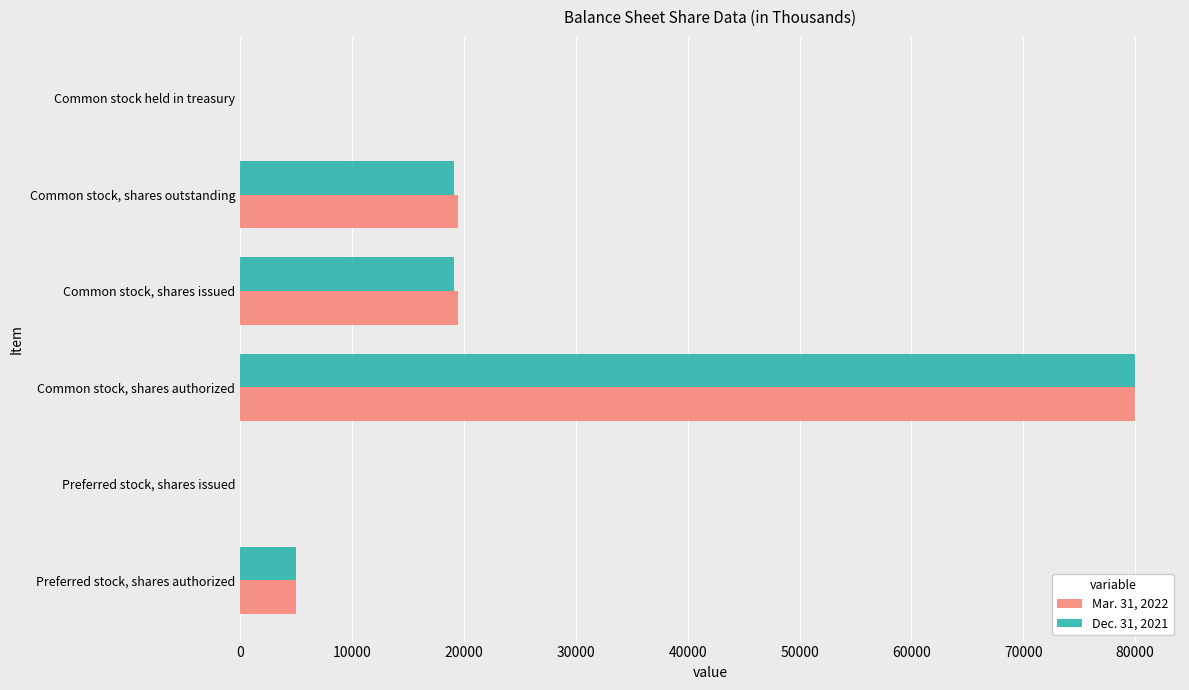

True or false: Mar. 31, 2022 has a value of -44396 at Preferred stock, shares issued.

False